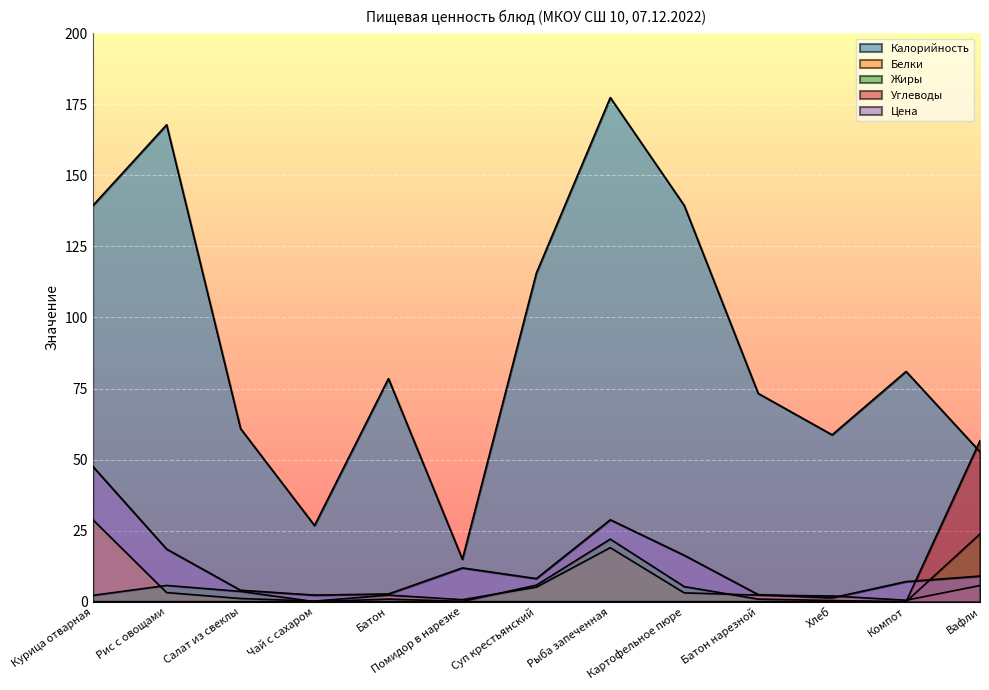

Is it true that Цена equals 1.4 at Хлеб?

True